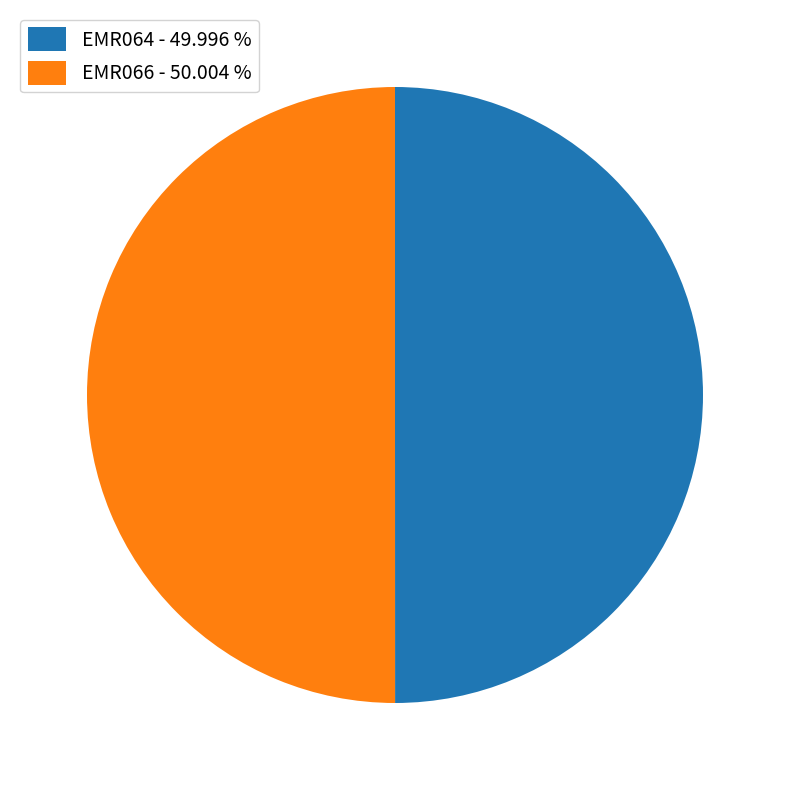

Do EMR064 - 49.996 % and EMR066 - 50.004 % together represent more than half of the pie?

Yes